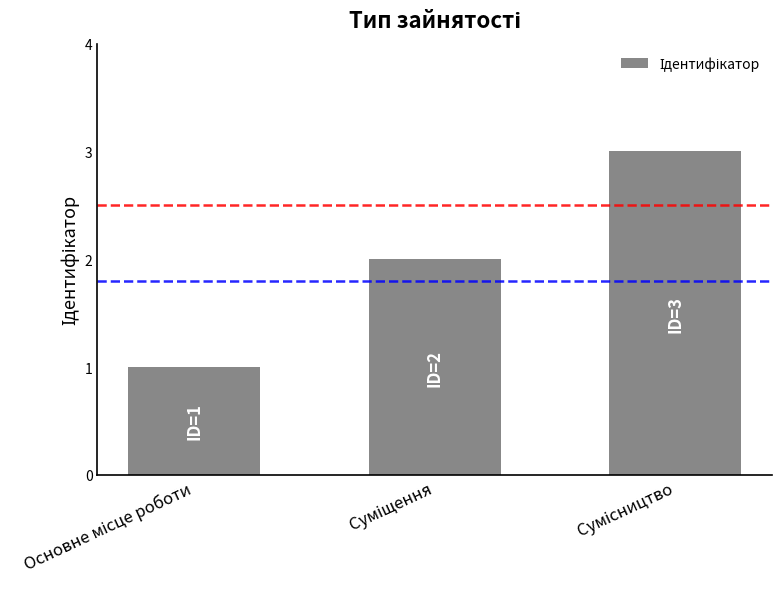

What is the sum of all values?

6